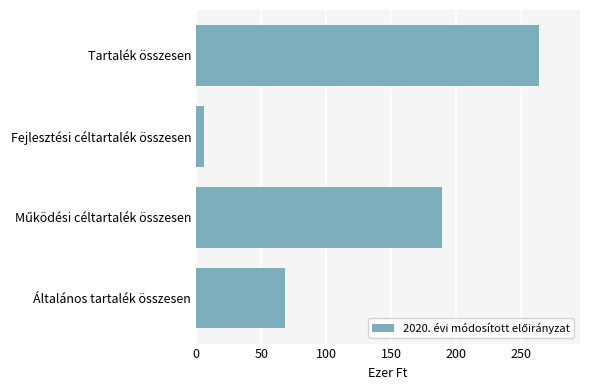

Does the chart contain any negative values?

No